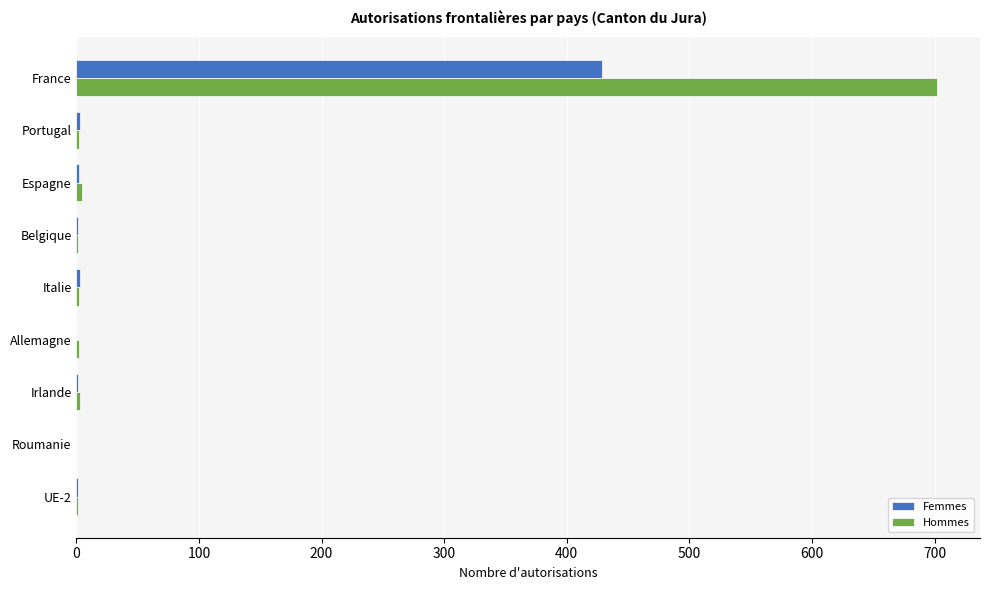

What is the sum of all Hommes values?

718